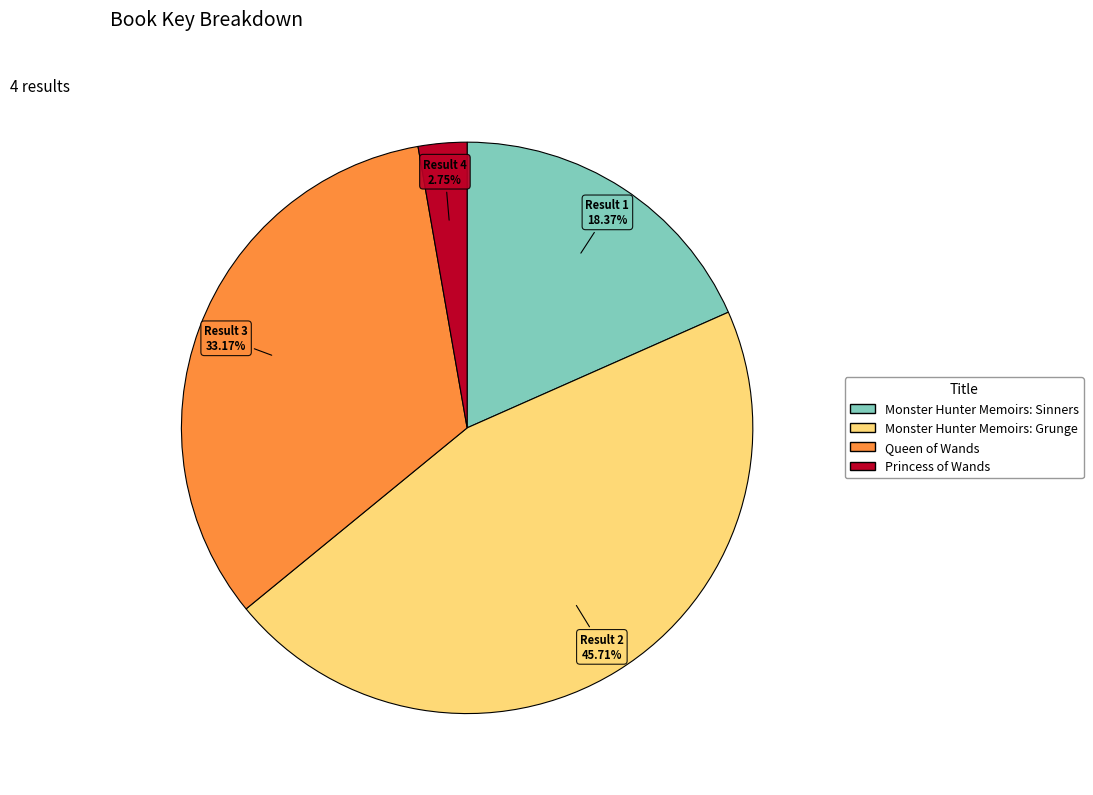

Is Queen of Wands the majority of the pie?

No